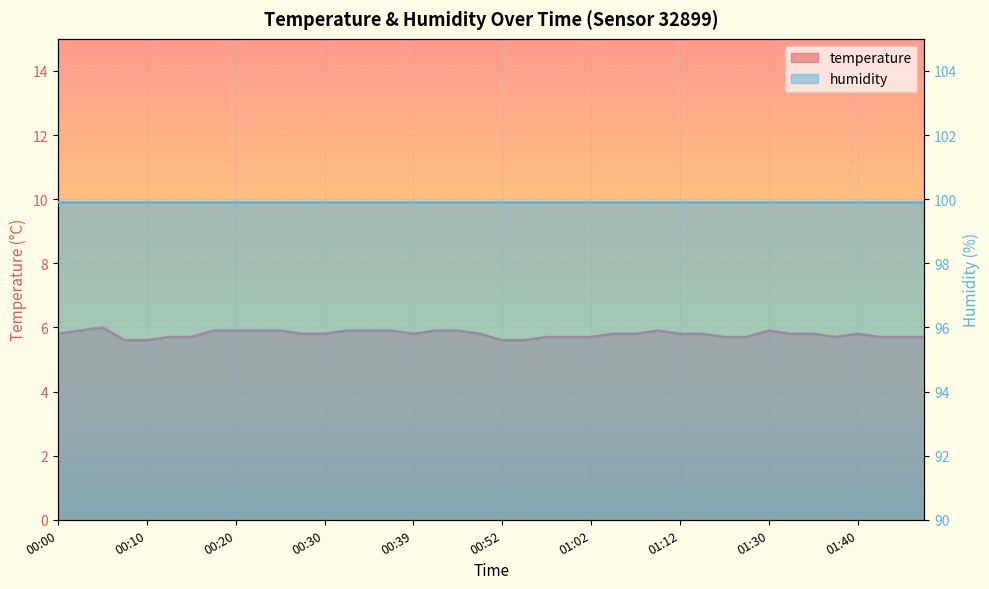

What is the label of the 2nd point from the left?

00:03